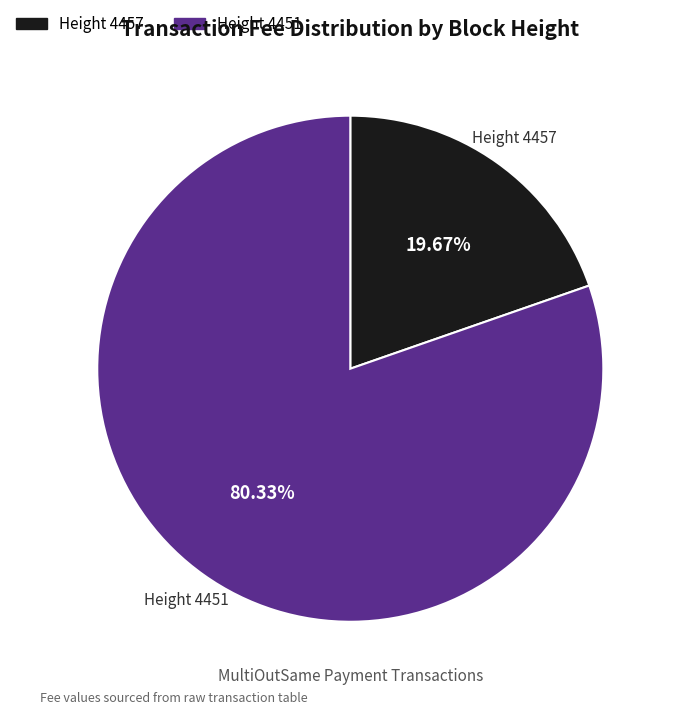

Which category has the smallest portion of the pie?

Height 4457